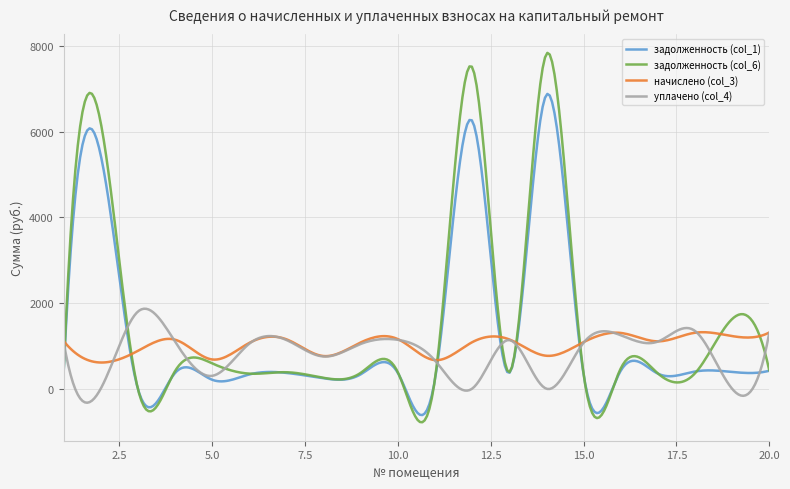

How many lines are shown in the chart?

4